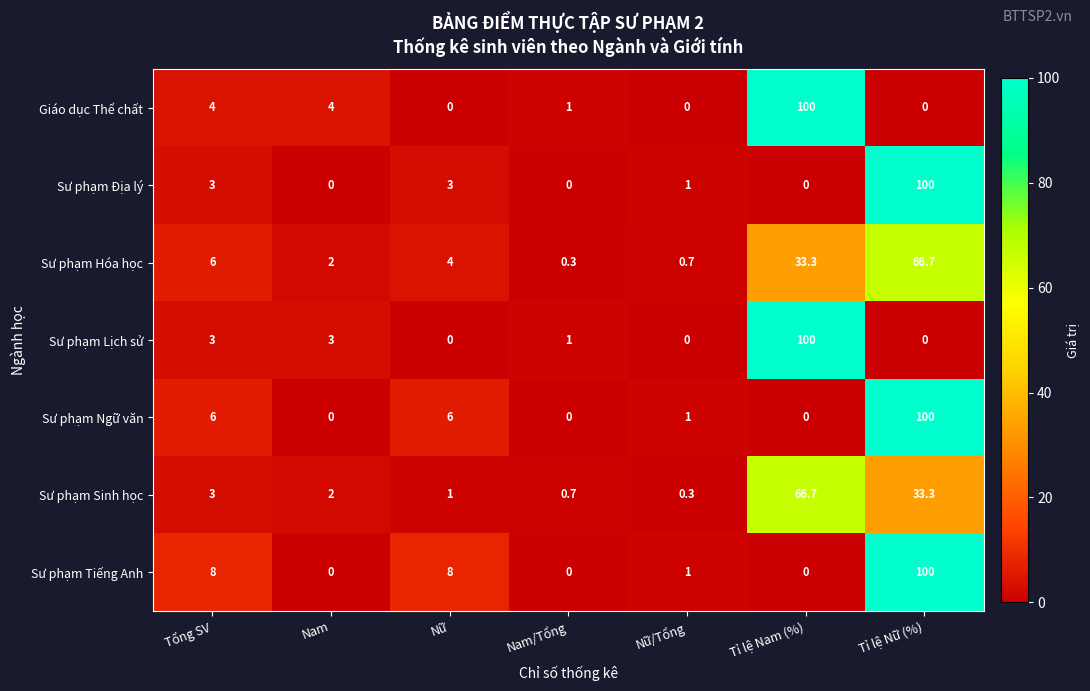

What is the maximum value shown in the chart?

100.0